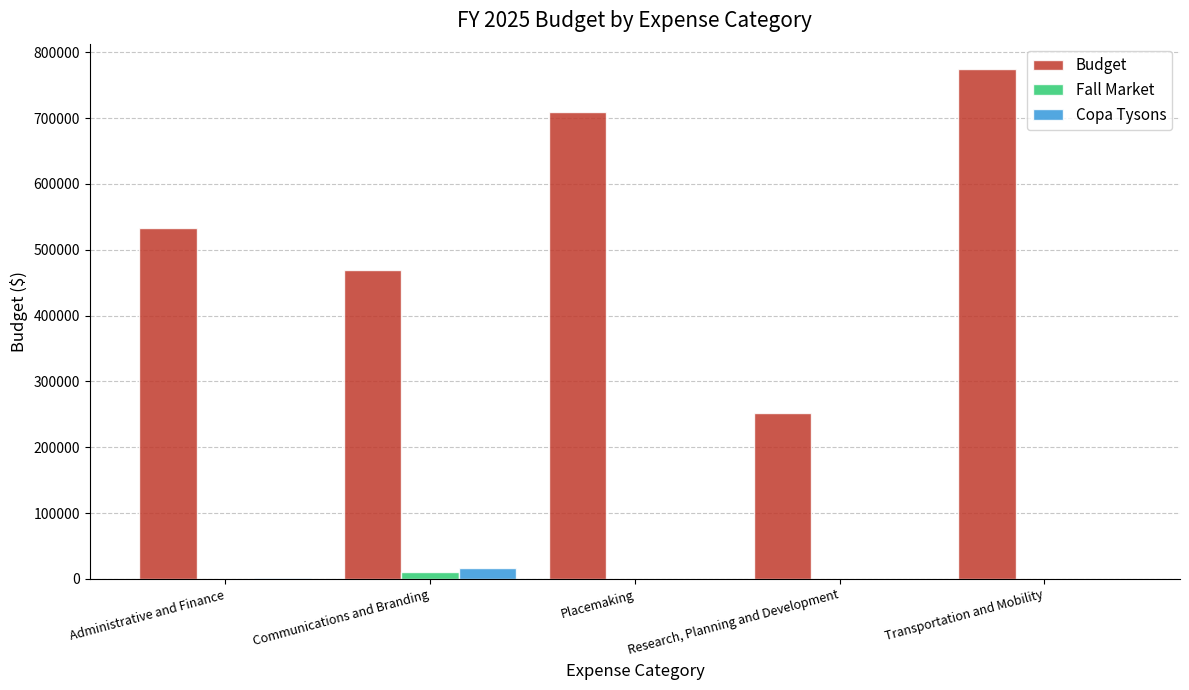

The value of Budget at Placemaking is 709776.0. True or false?

True